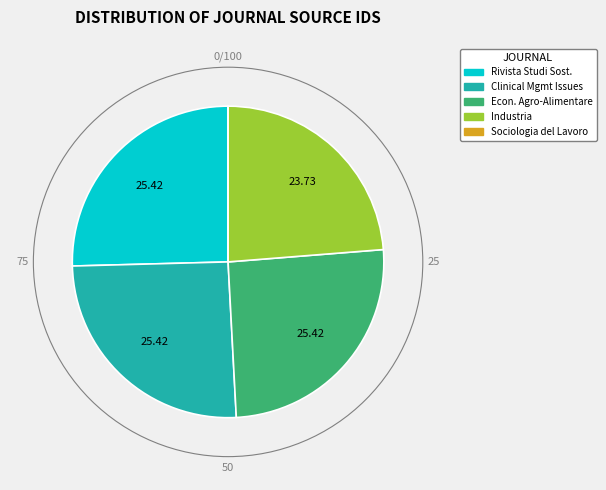

Is there any slice that represents more than half of the pie?

No